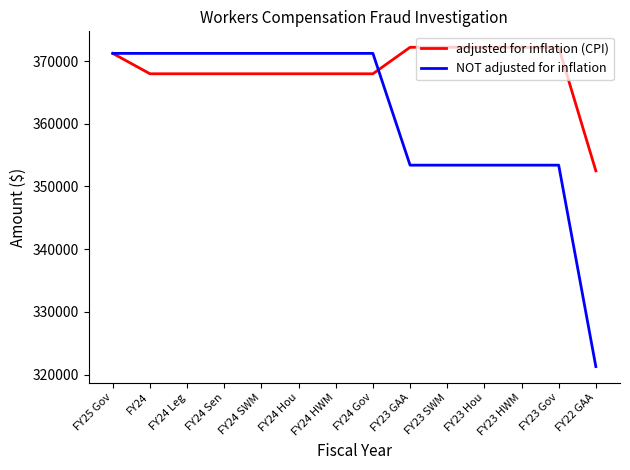

How many values in the NOT adjusted for inflation series are below 371216?

7